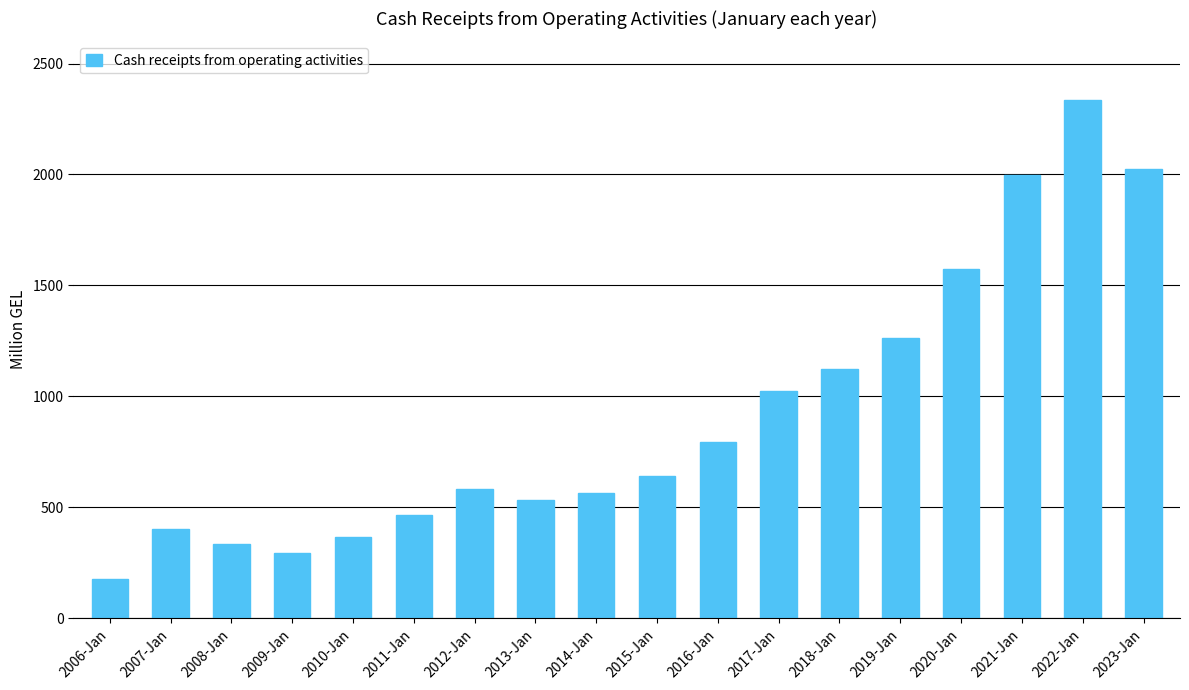

What is the sum of the values at 2017-Jan and 2020-Jan?

2597.2